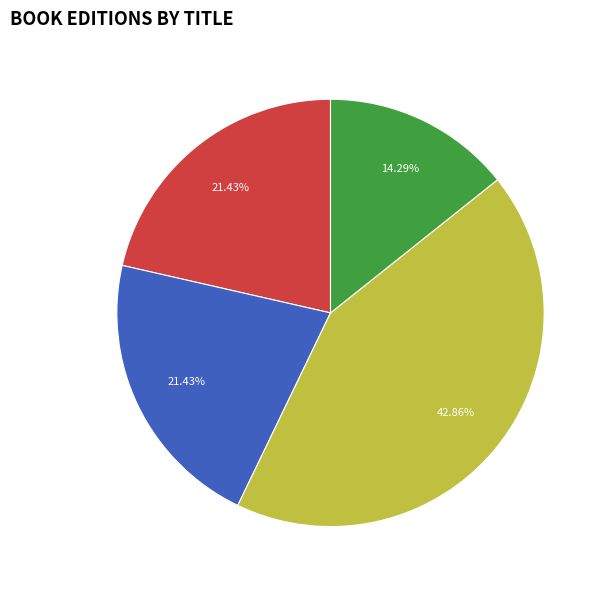

Is there any slice that represents more than half of the pie?

No